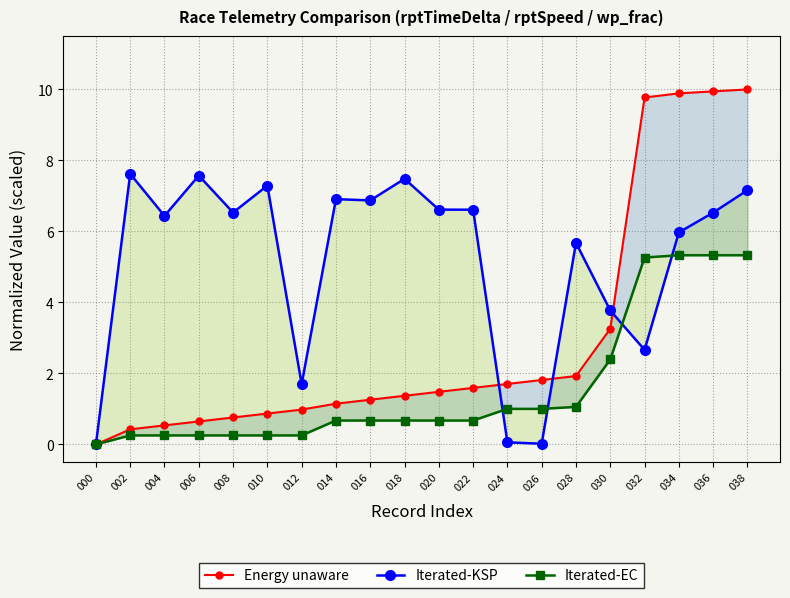

True or false: Iterated-KSP has more than 1 points higher than both neighbors.

True